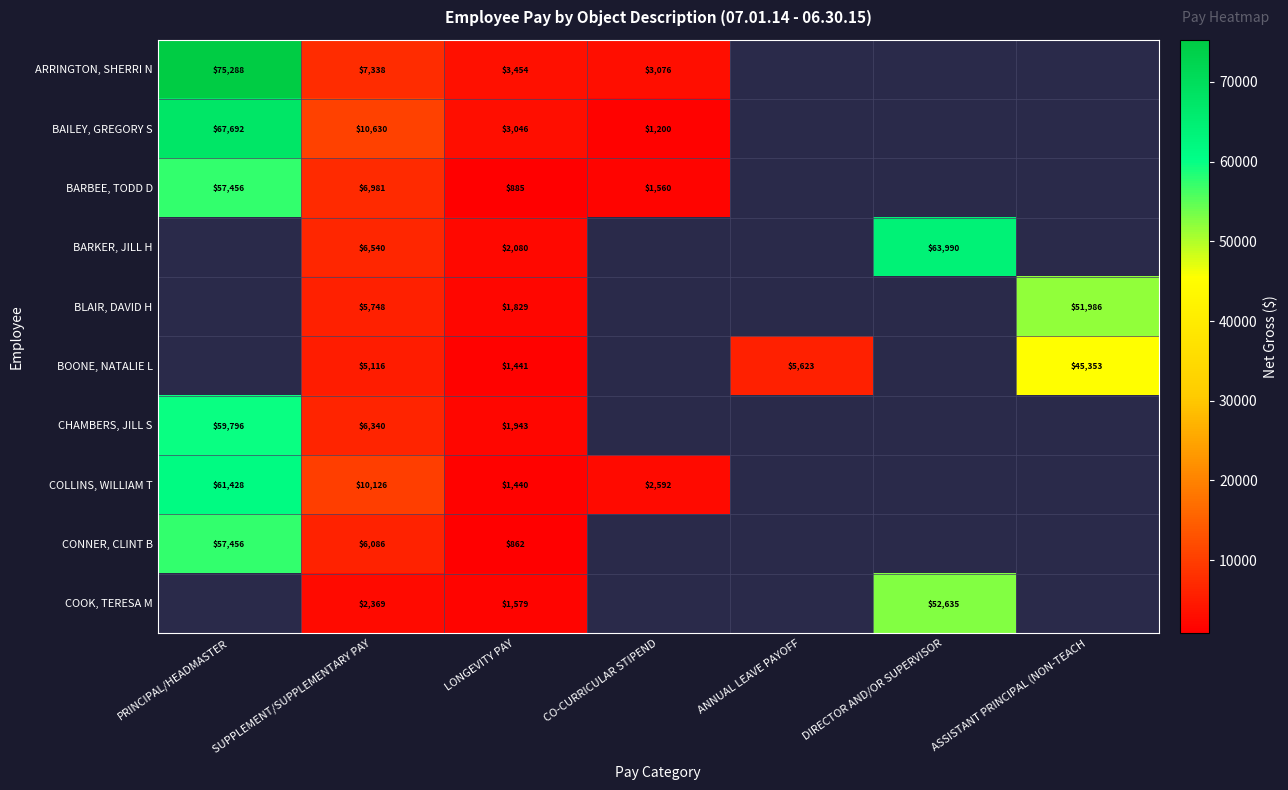

The value of BAILEY, GREGORY S at LONGEVITY PAY is 3046. True or false?

True